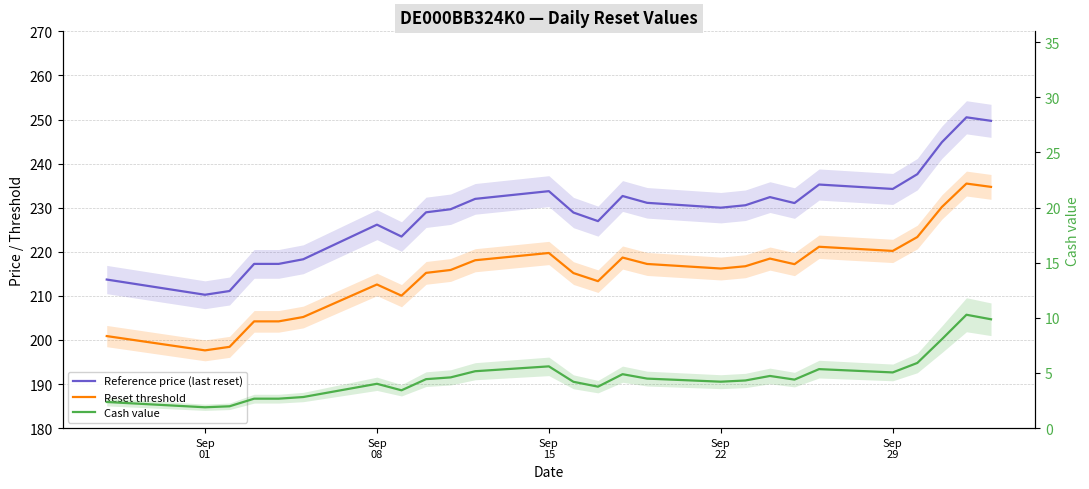

What is the difference between the maximum and minimum values in the Cash value series?

8.4